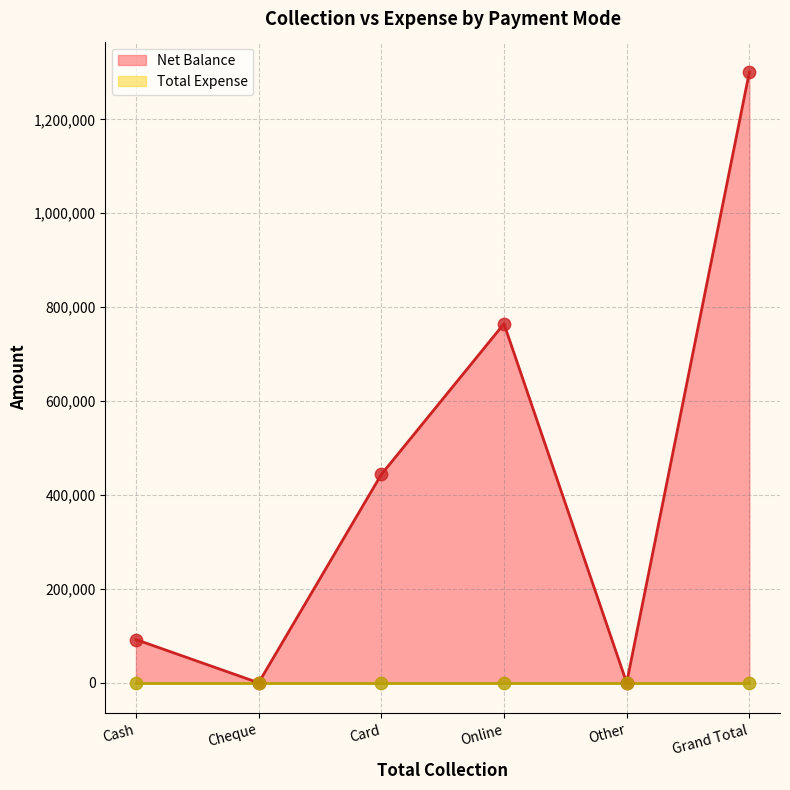

Which has a higher value, Other or Cash?

Cash